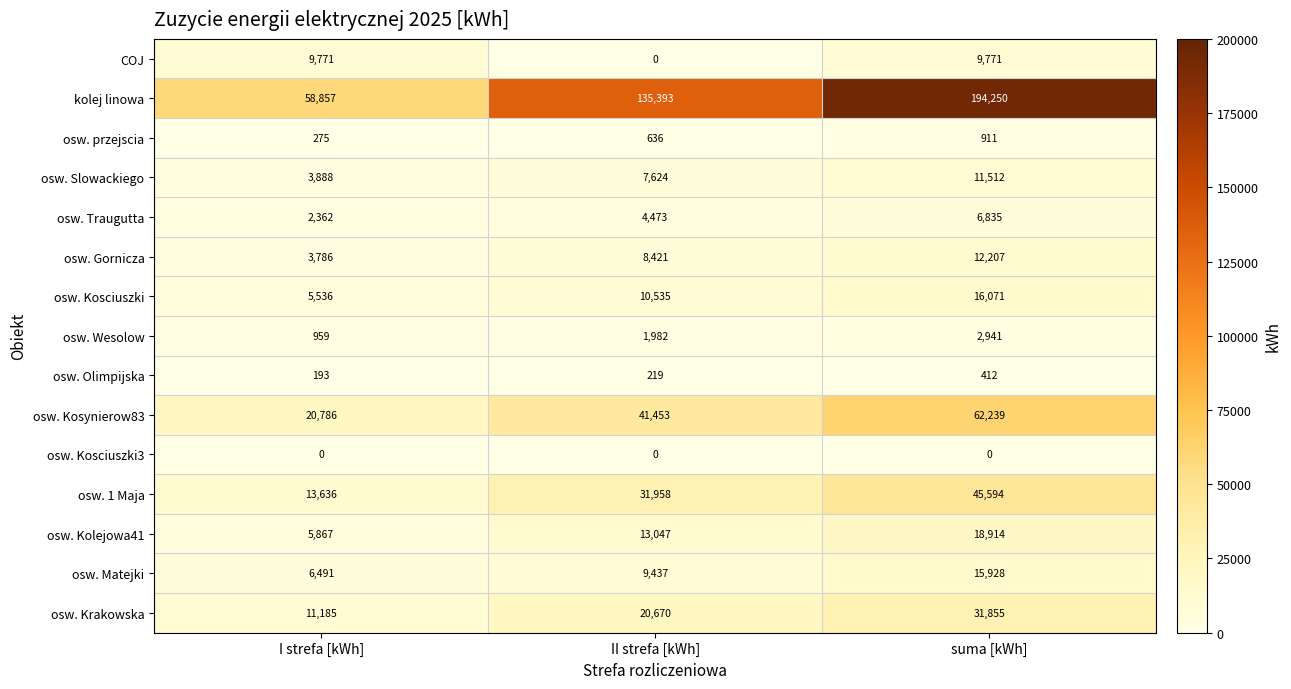

Rank the categories by osw. Krakowska value from highest to lowest.

suma [kWh], II strefa [kWh], I strefa [kWh]